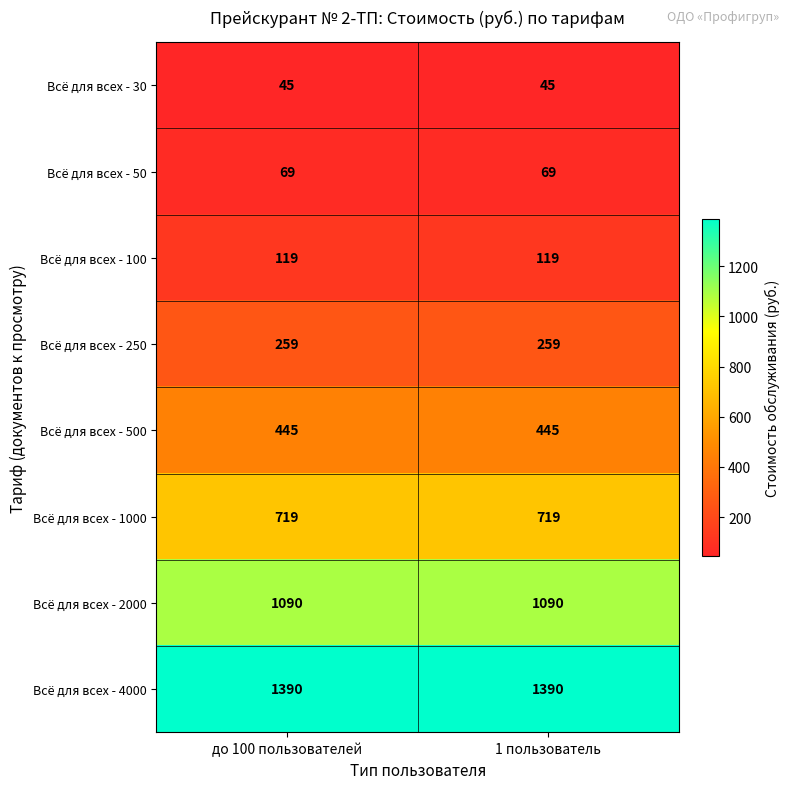

Is it true that Всё для всех - 4000 equals 1390 at 1 пользователь?

True